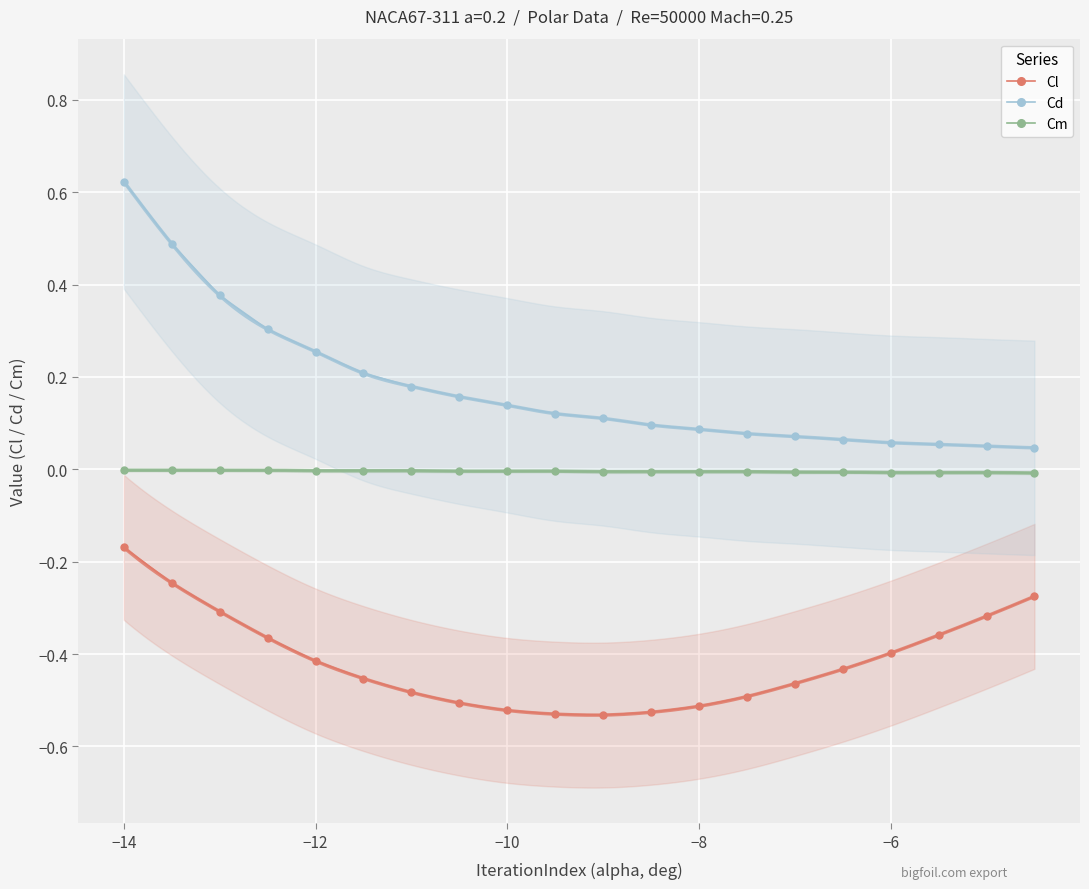

How many lines are shown in the chart?

3